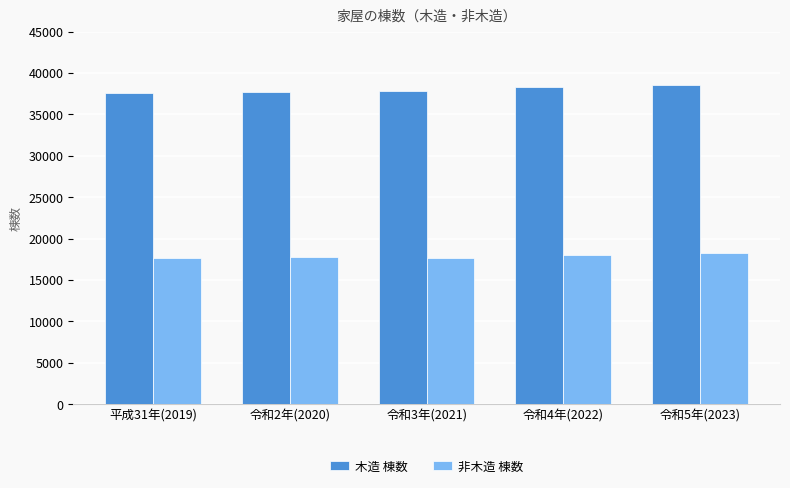

At 令和2年(2020), list the series in order from smallest to largest.

非木造 棟数, 木造 棟数